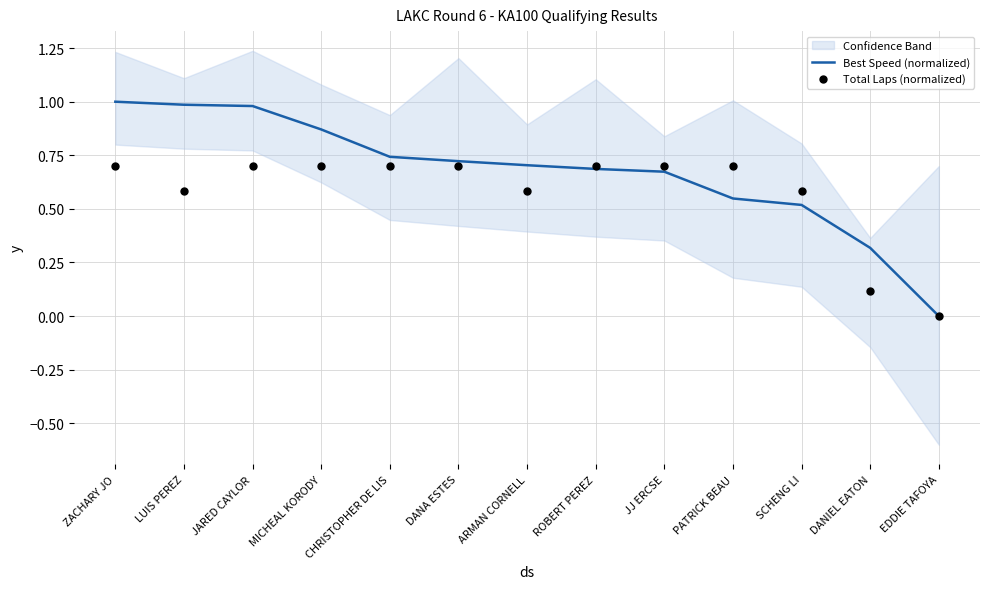

At how many categories does at least one series exceed 0?

12